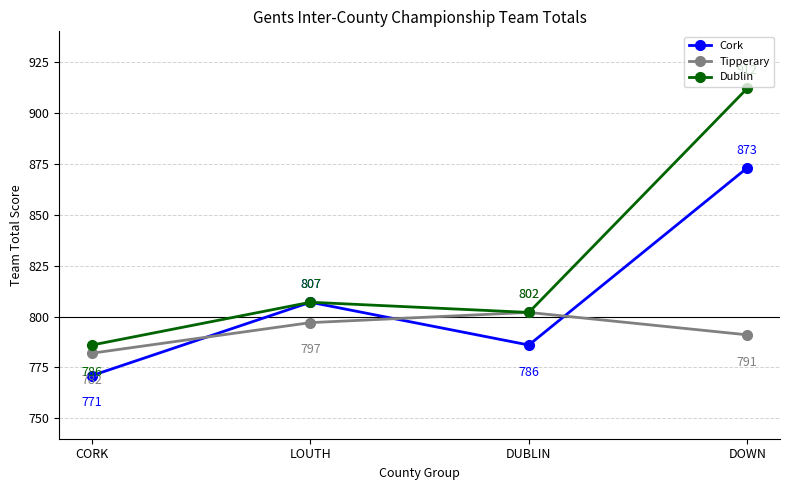

Reading right to left, list all the values displayed in this chart.

Cork: 873	786	807	771
Tipperary: 791	802	797	782
Dublin: 912	802	807	786